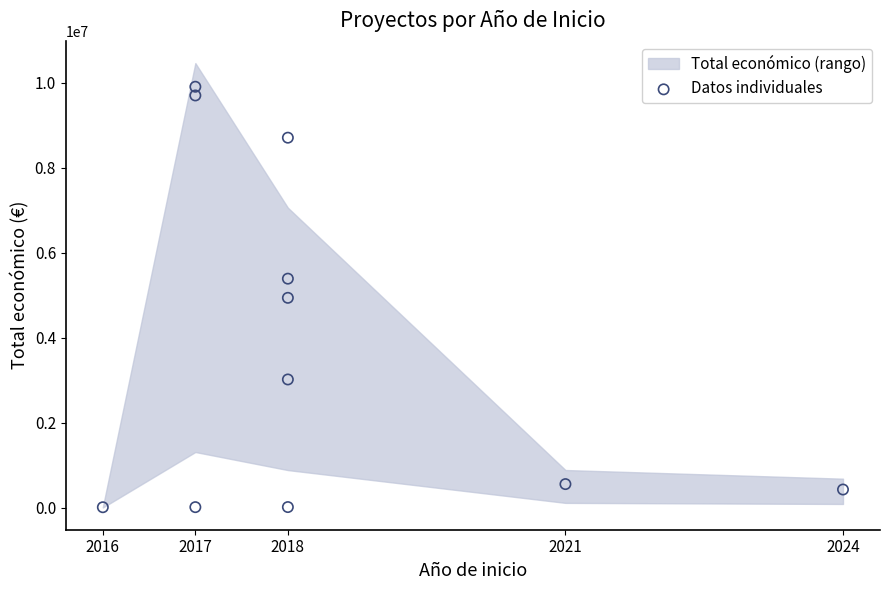

What is the range of Y values (max minus min)?

9892213.0